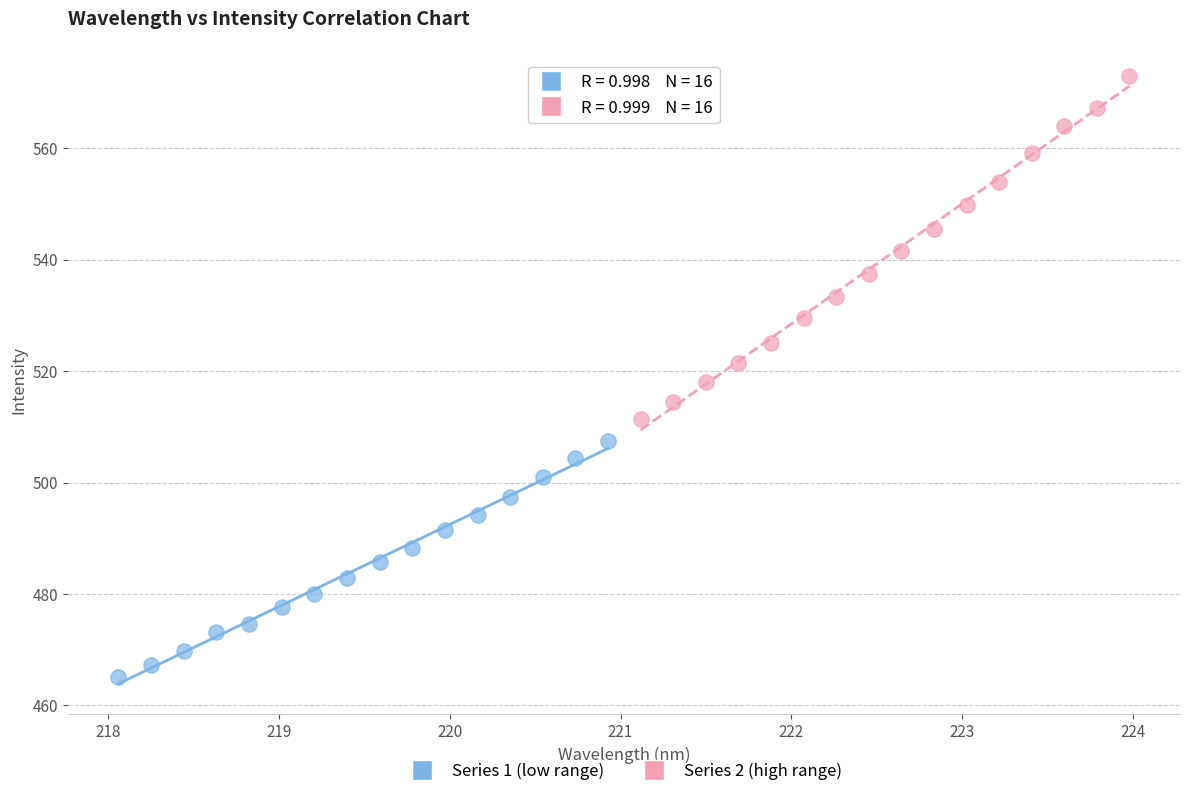

Which series contains the lowest Y value?

Series 1 (low range)